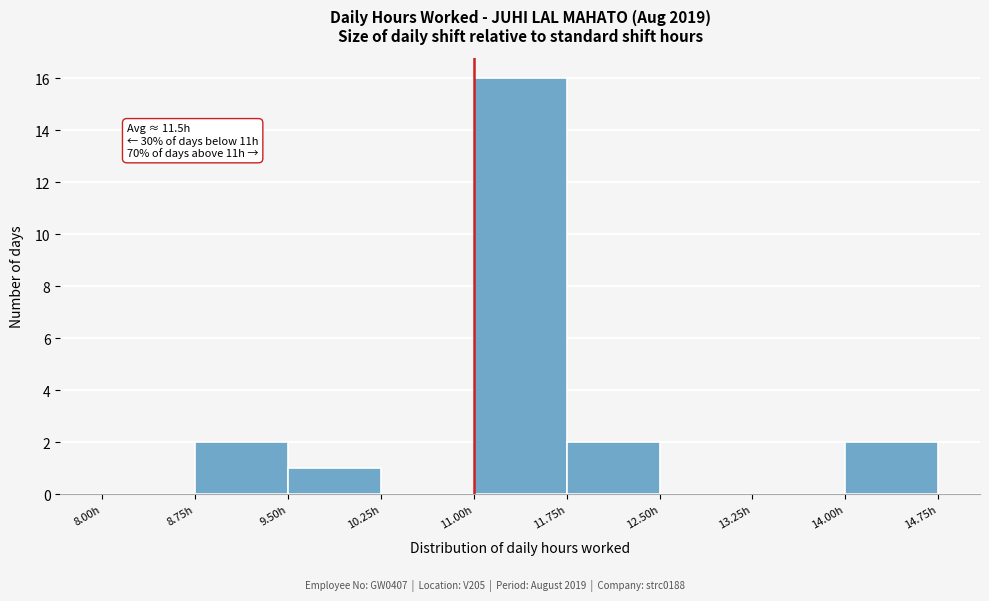

Over which range of the x-axis is the bar tallest?

11.00 to 11.75